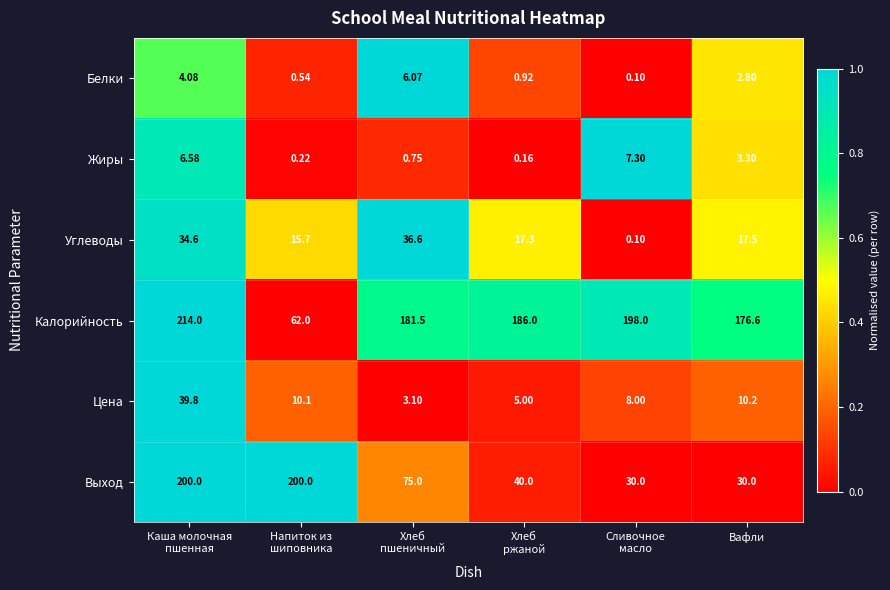

Which series has the largest total across all categories?

Калорийность